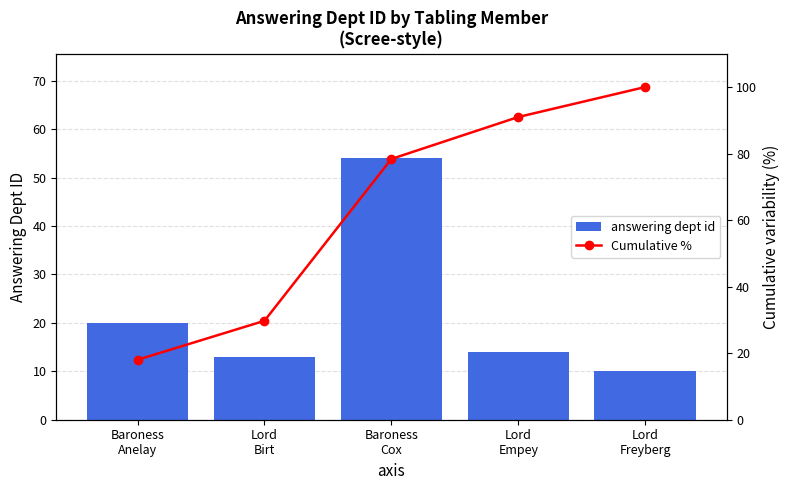

The answering dept id series shows 29.8 at Baroness
Cox. True or false?

False